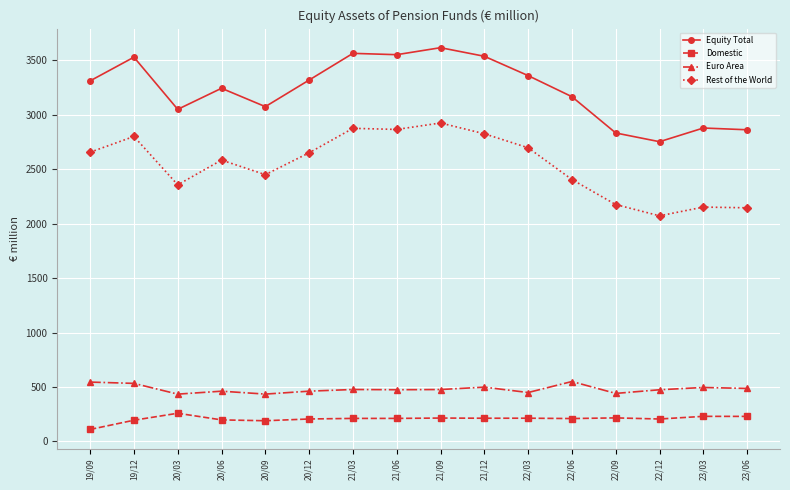

True or false: Euro Area and Equity Total cross at least once.

False